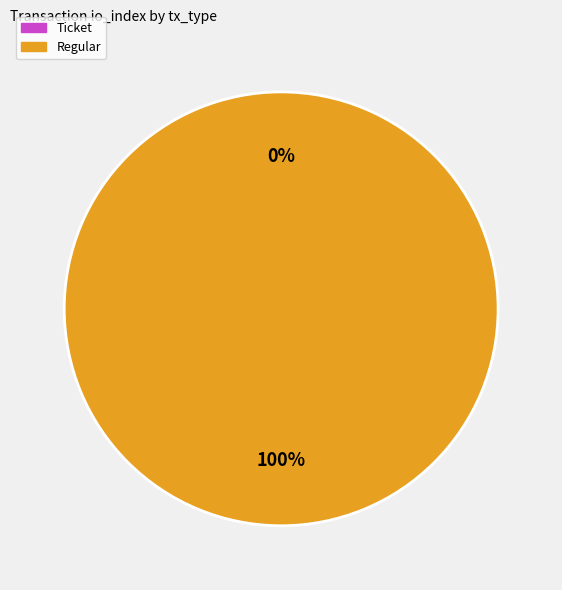

Rank the categories by value from lowest to highest.

Ticket, Regular